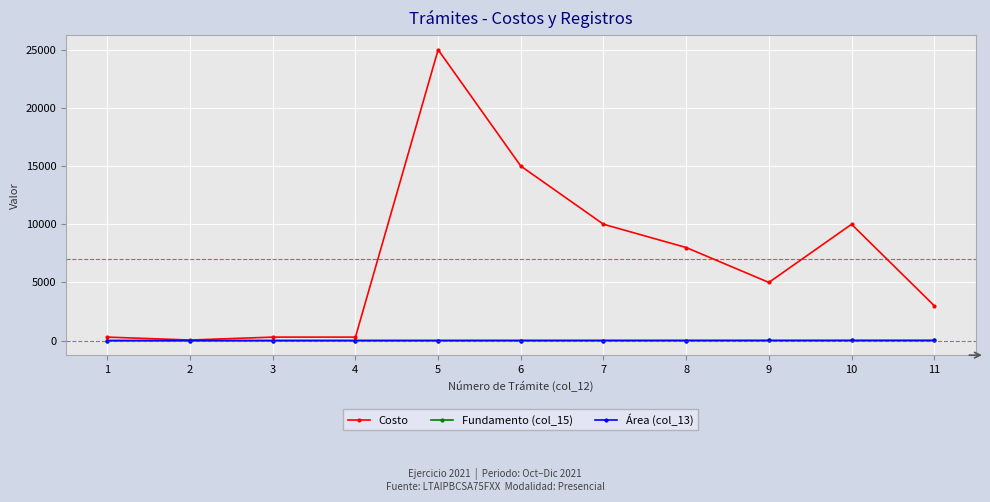

What is the total value across all series at 4?

308